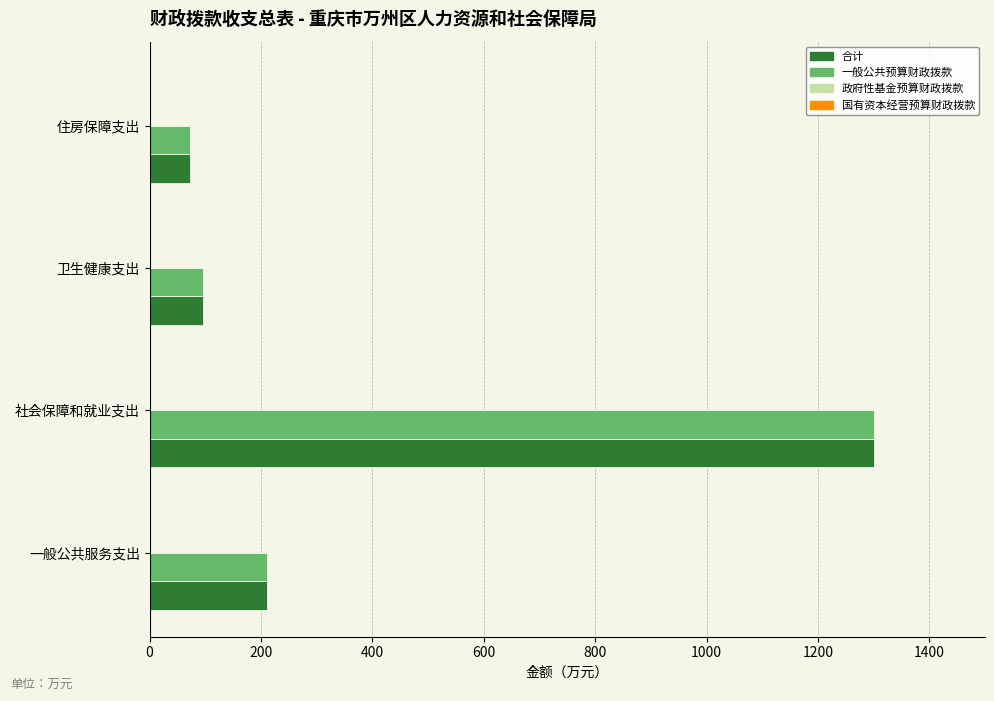

Where is 合计 nearest to the value 686?

一般公共服务支出